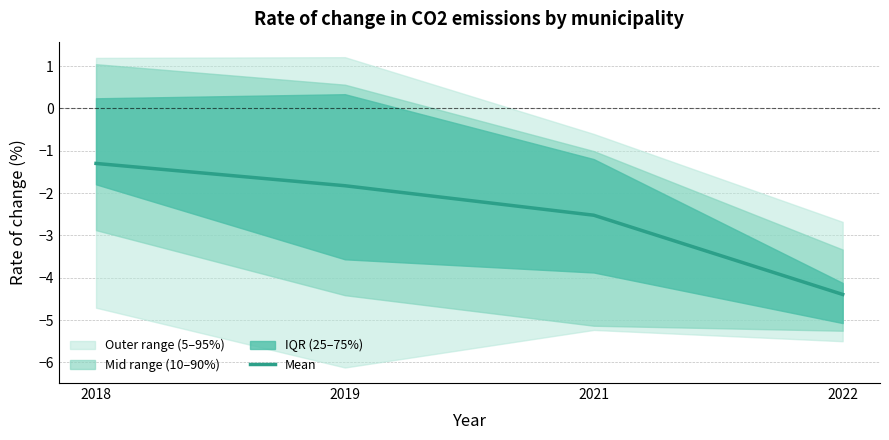

True or false: the data shows -1.8 at 2019.

True